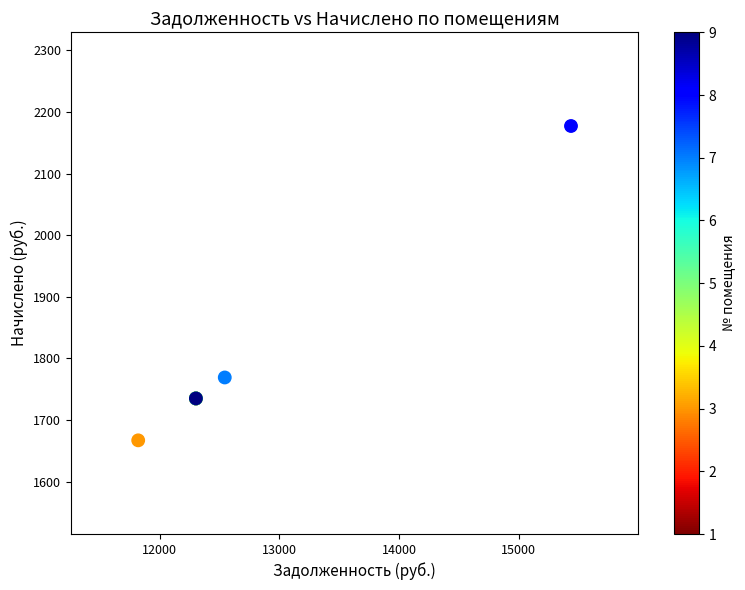

What Y value in the scatter plot is closest to 1922?

1769.0